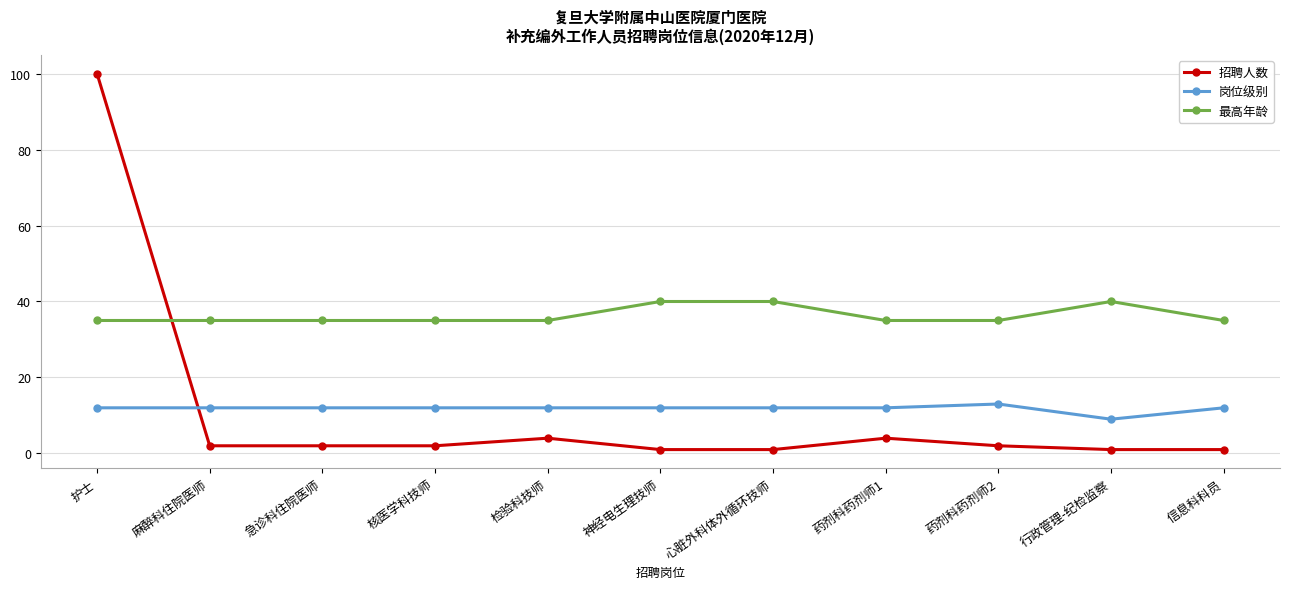

What is the sum of all 招聘人数 values?

120